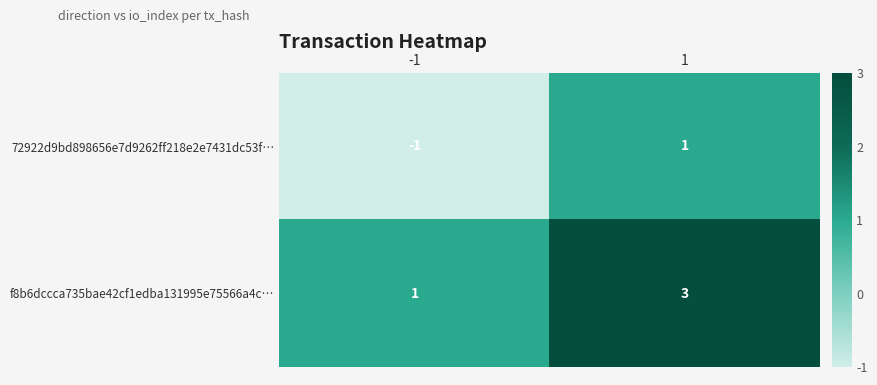

How many negative values does the 72922d9bd898656e7d9262ff218e2e7431dc53f… series have?

1